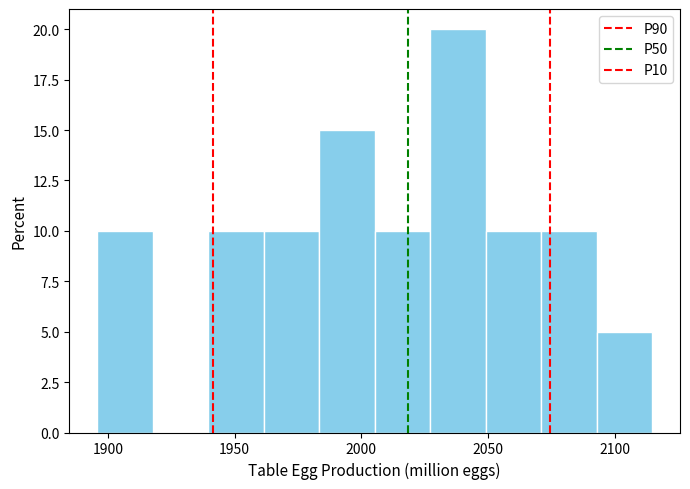

Reading left to right, list every bar in this chart as the range it spans on the x-axis followed by its height. Neither the bar edges nor the heights are printed on the chart, so give them approximately, as read against the axes.

1895 to 1920: 10
1920 to 1940: 0
1940 to 1960: 10
1960 to 1985: 10
1985 to 2005: 15
2005 to 2025: 10
2025 to 2050: 20
2050 to 2070: 10
2070 to 2095: 10
2095 to 2115: 5